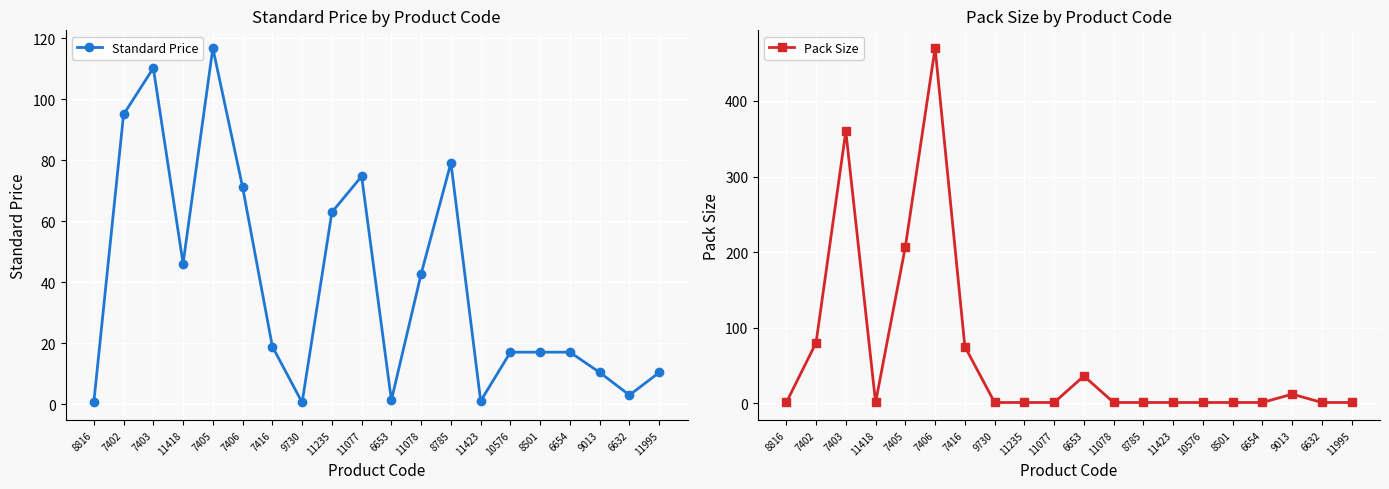

How many values in the Standard Price series are below 18?

10